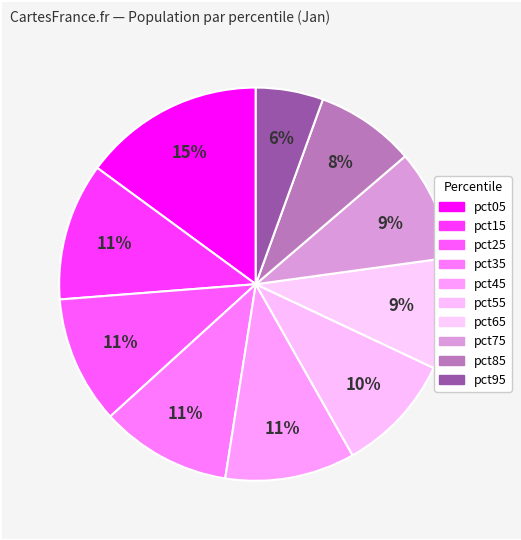

Is pct95 the majority of the pie?

No